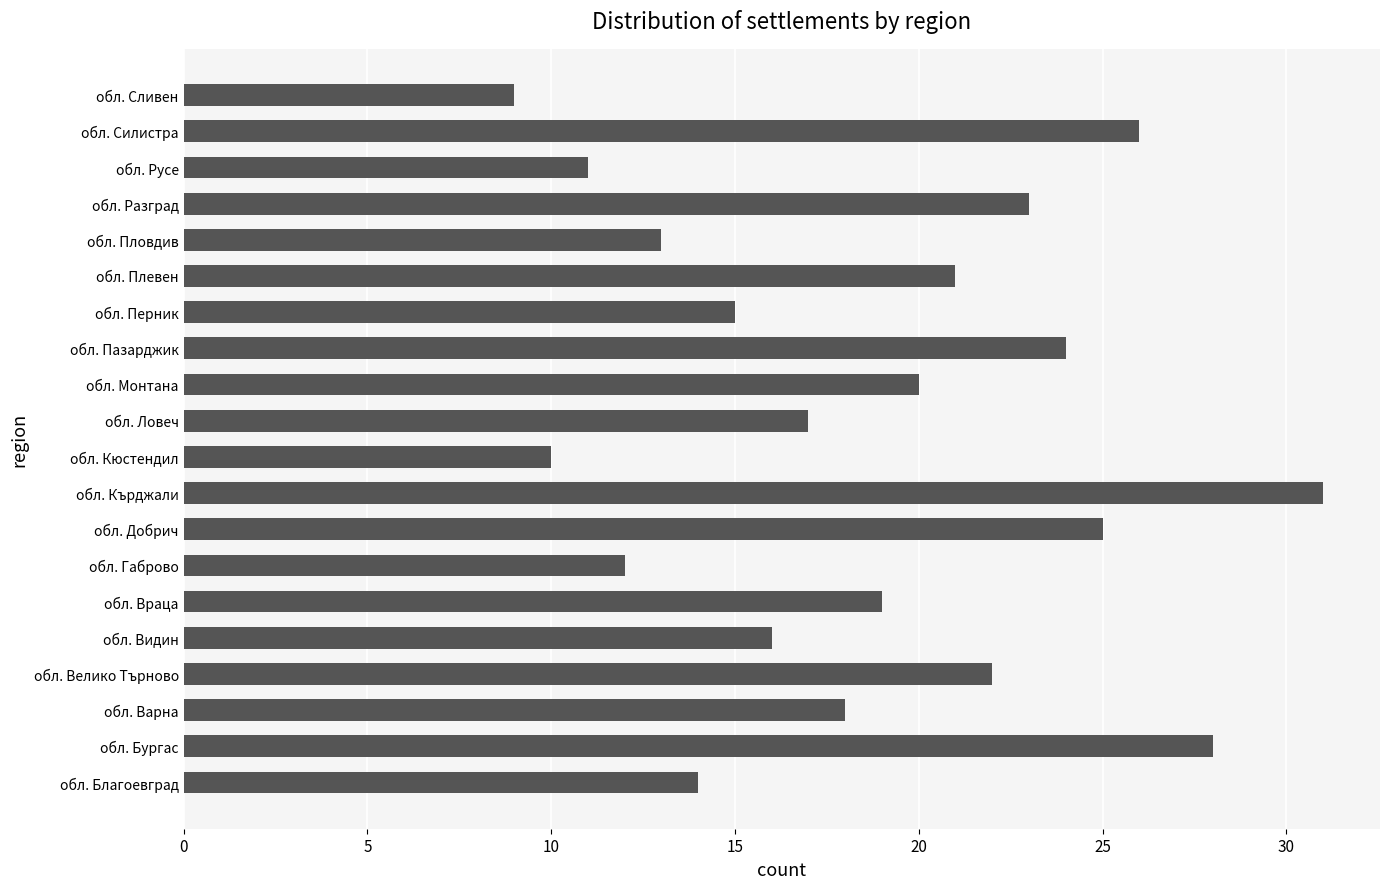

Approximately how many times larger is the value at обл. Видин compared to обл. Кюстендил?

1.6